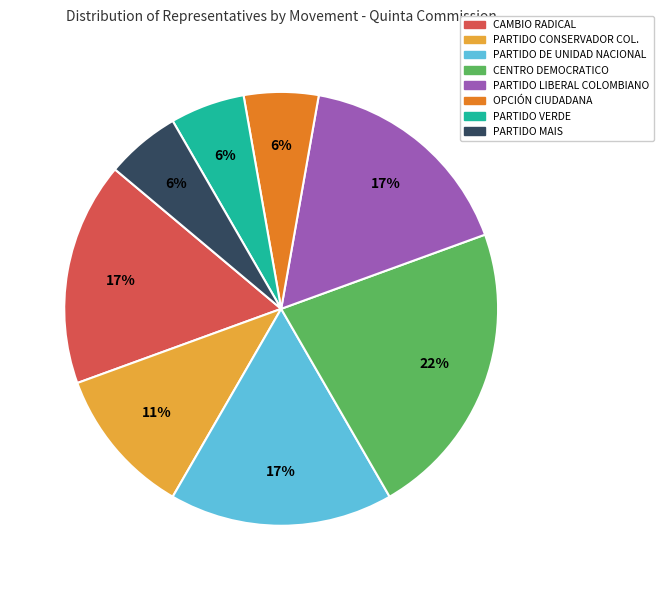

Between PARTIDO DE UNIDAD NACIONAL and PARTIDO CONSERVADOR COL., which is larger?

PARTIDO DE UNIDAD NACIONAL